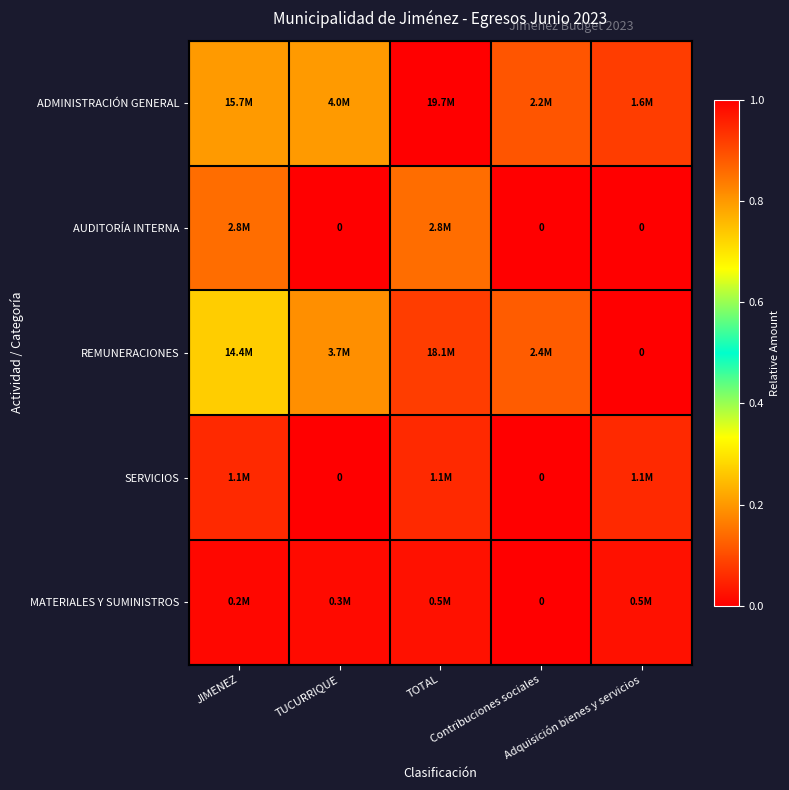

Rank the categories by MATERIALES Y SUMINISTROS value from lowest to highest.

Contribuciones sociales, JIMENEZ, TUCURRIQUE, TOTAL, Adquisición bienes y servicios